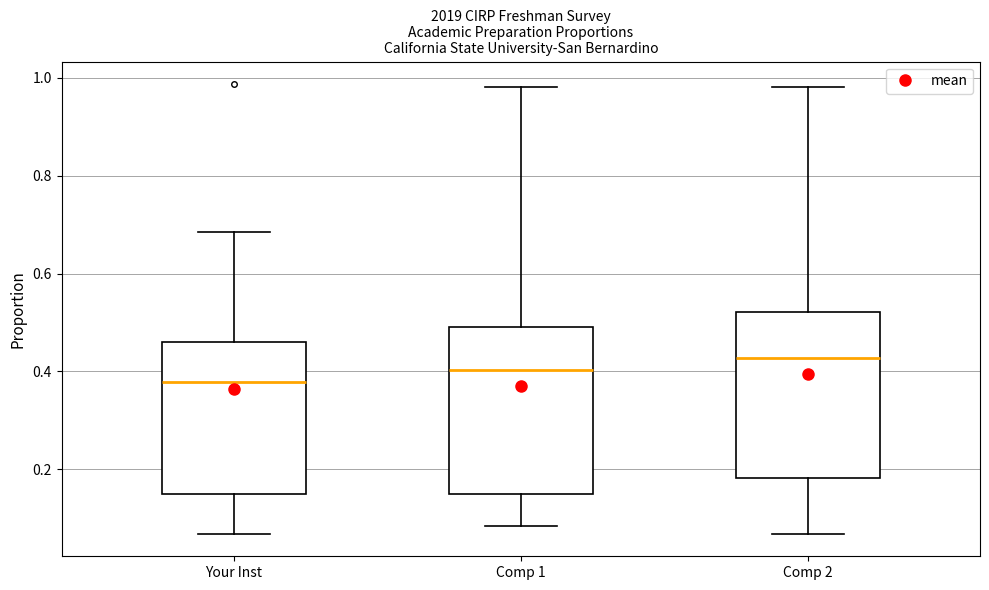

Which box's median line is the highest?

Comp 2